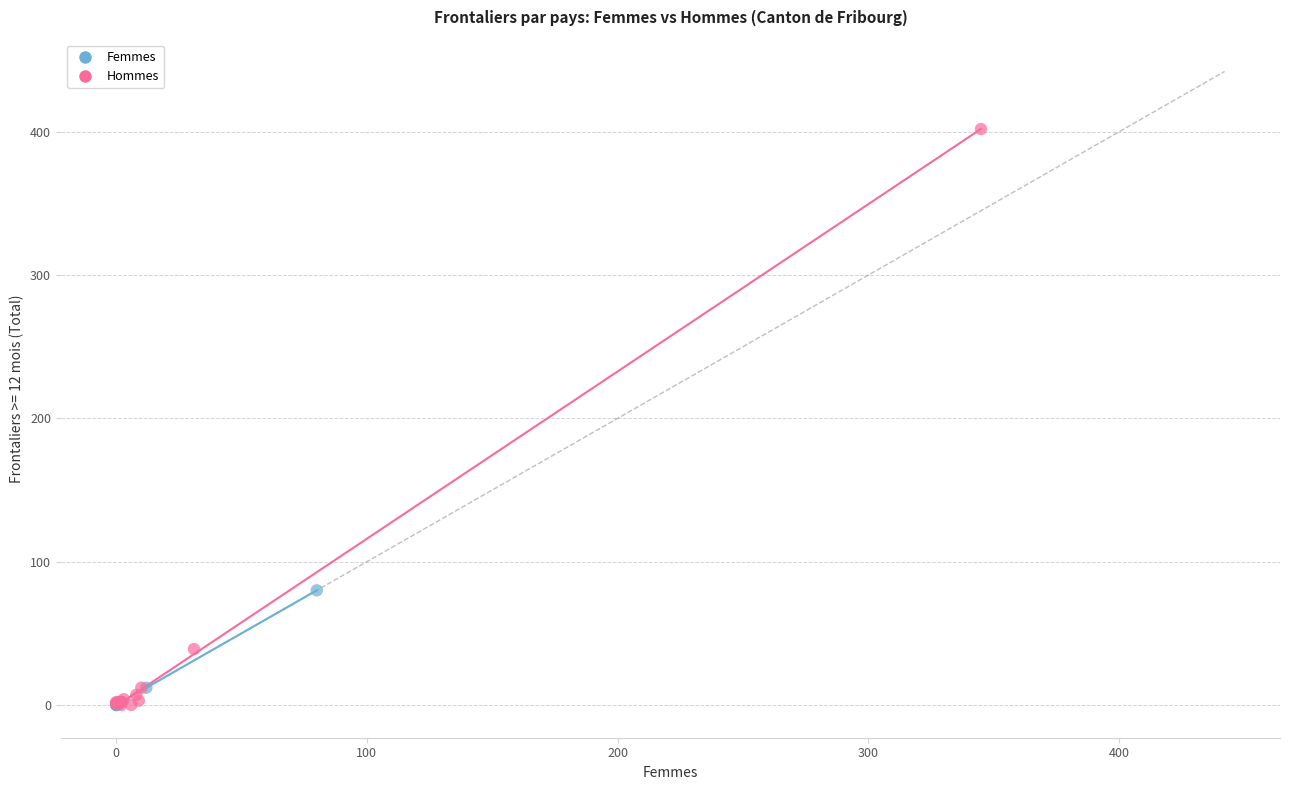

Which series has the widest spread of Y values?

Hommes